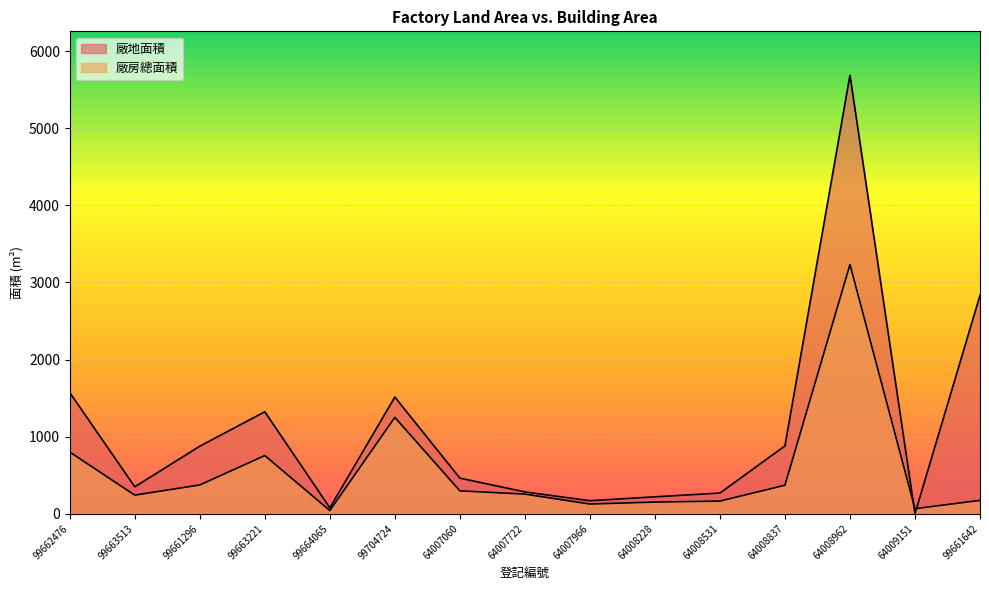

Does the chart display data point markers on the line(s)?

No